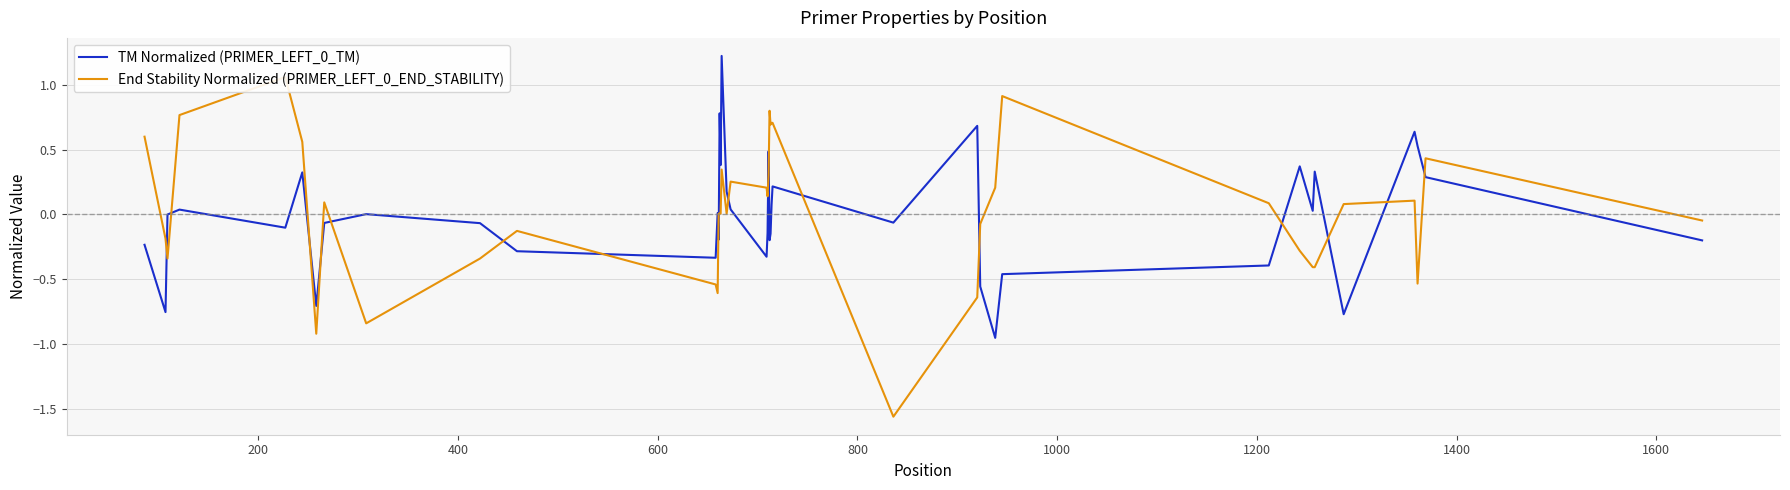

How many lines are shown in the chart?

2